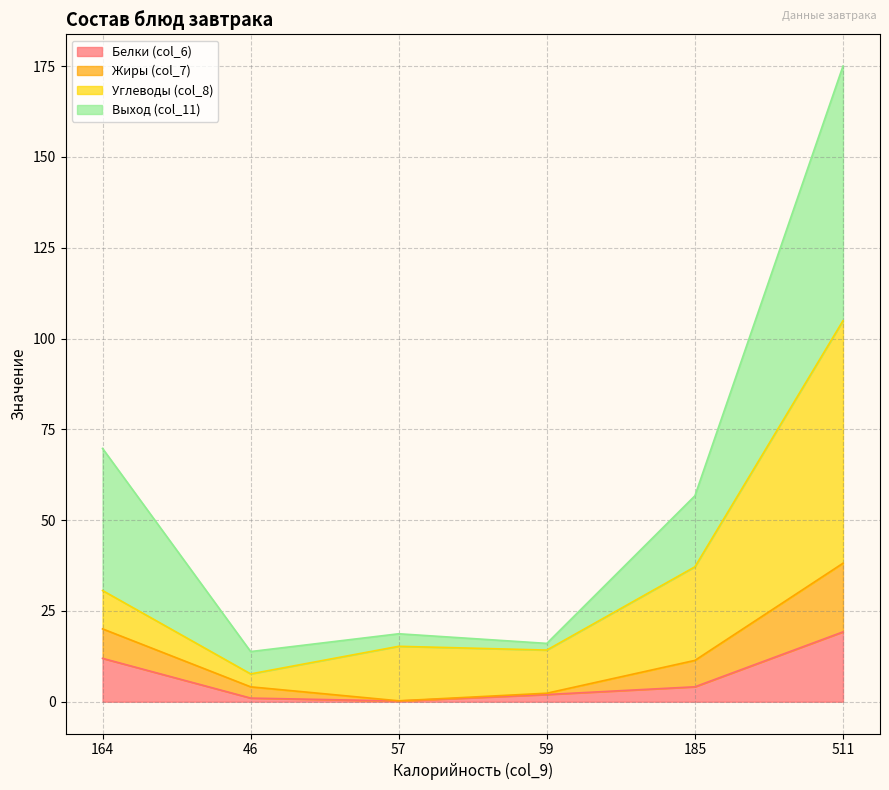

True or false: Жиры (col_7) has more than 0 interior local peaks.

False